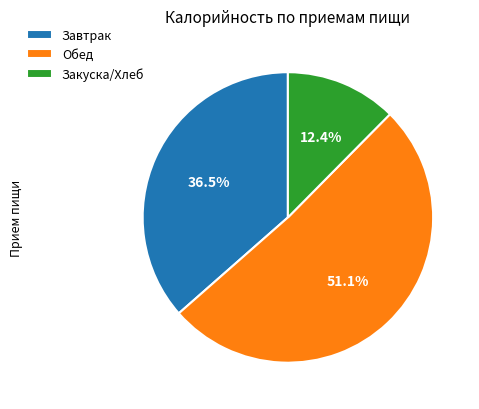

Rank the categories by value from lowest to highest.

Закуска/Хлеб, Завтрак, Обед